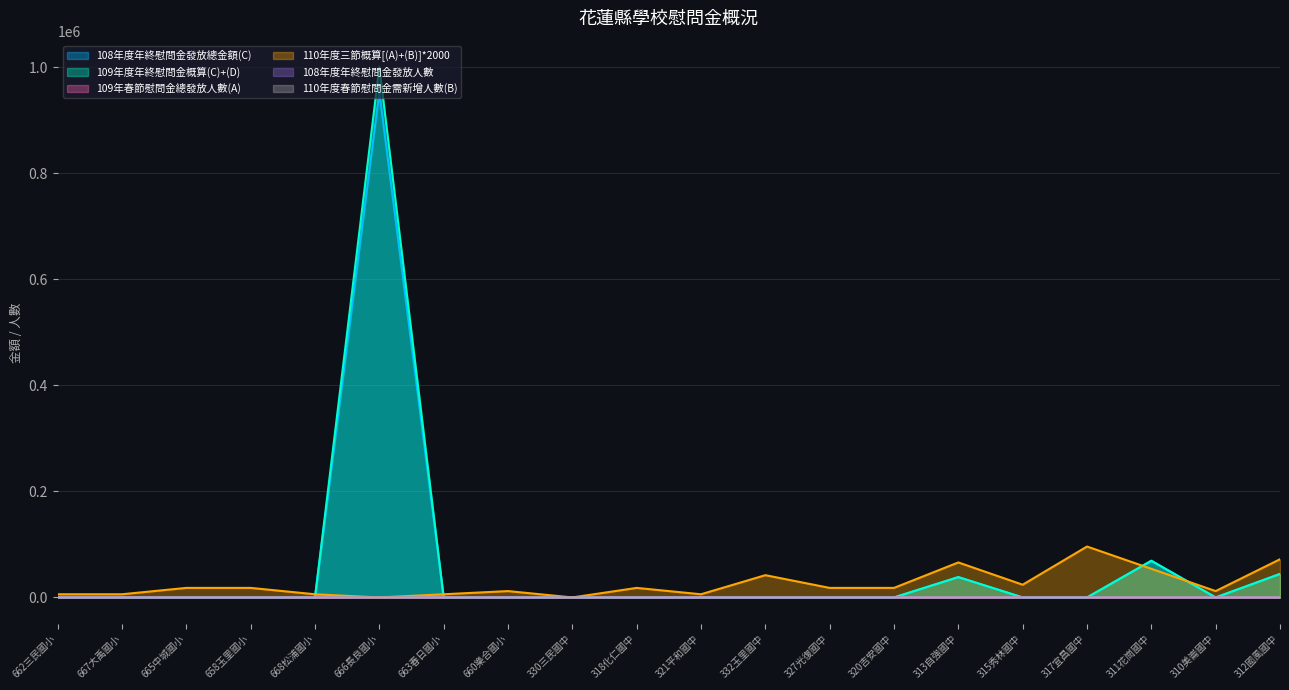

The value of 109年春節慰問金總發放人數(A) at 660樂合國小 is 3. True or false?

False